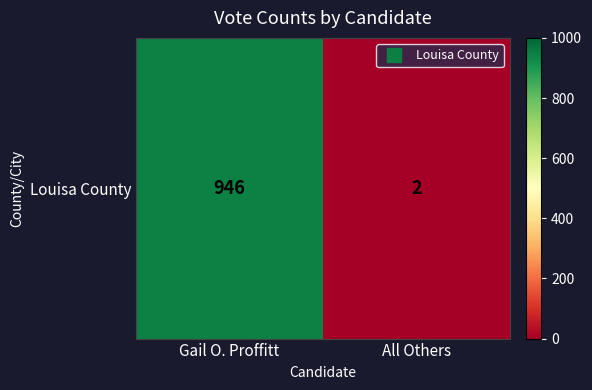

Rank the categories by value from highest to lowest.

Gail O. Proffitt, All Others